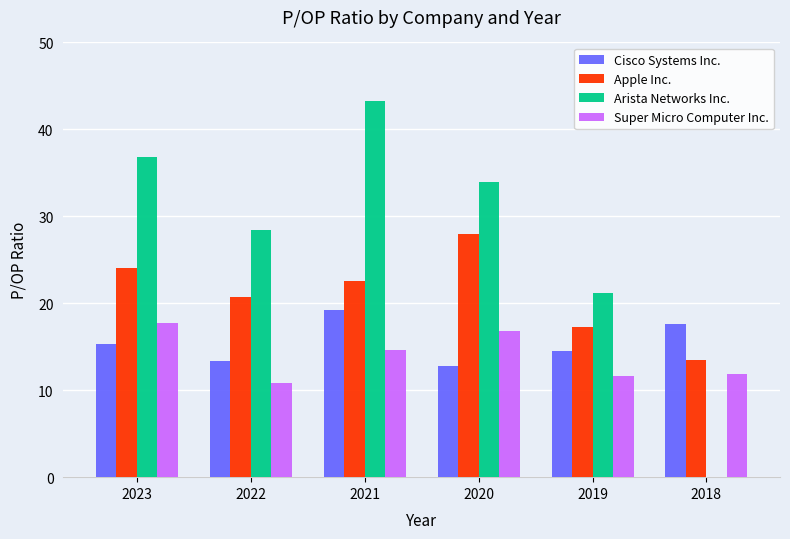

How many data points does each series have?

6